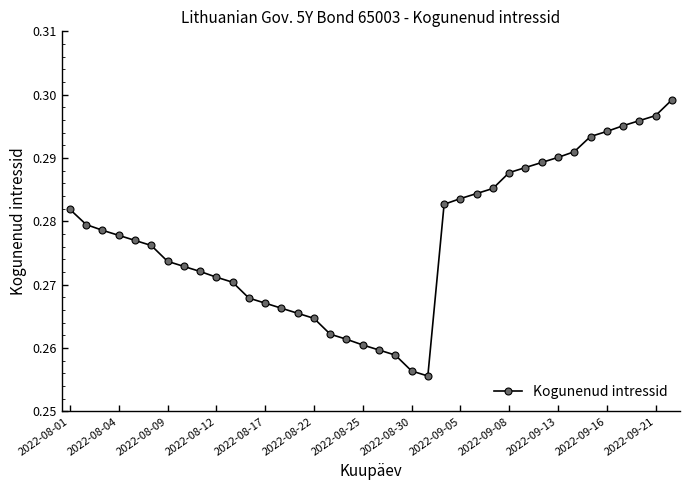

Which has a higher value, 2022-08-04 or 2022-08-01?

2022-08-01